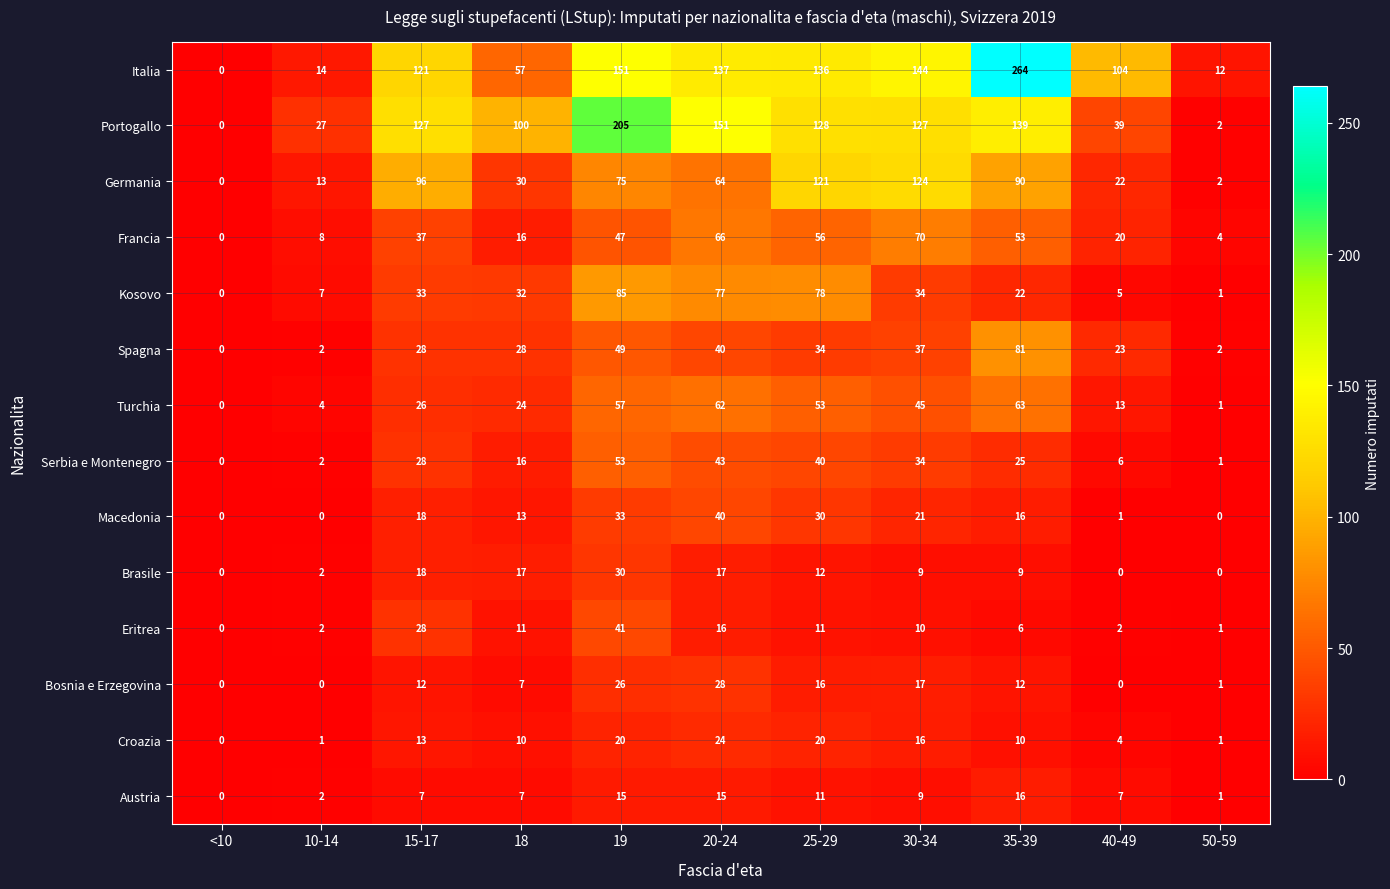

Which series has the largest total across all categories?

Italia